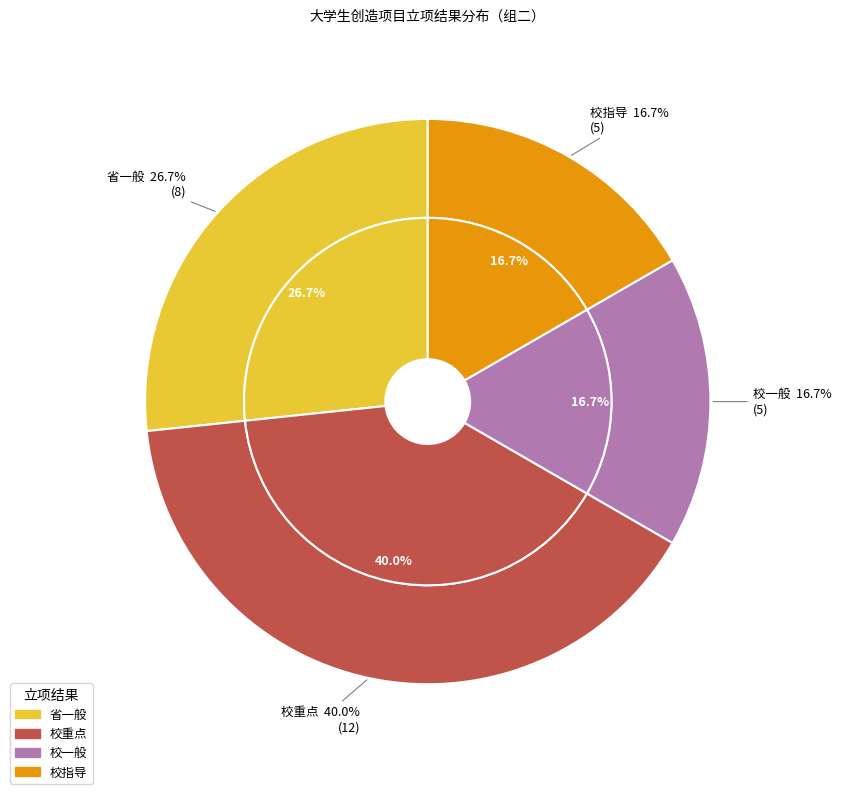

What is the ratio of the value at 校一般 to the value at 校指导?

1.0